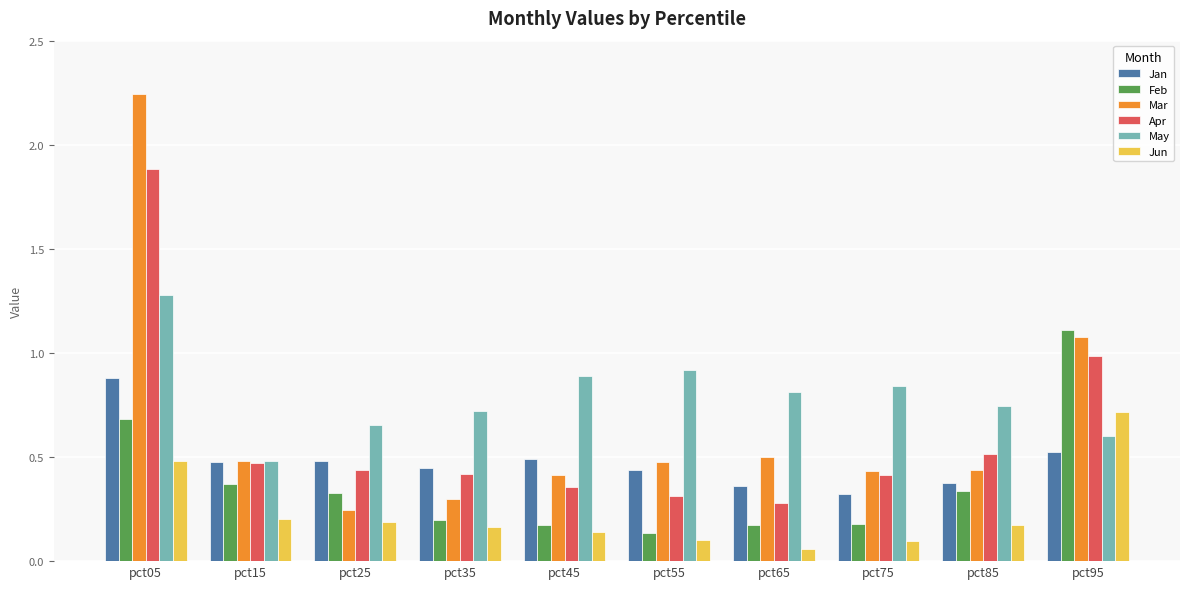

Which category has the lowest value in the Jan series?

pct75